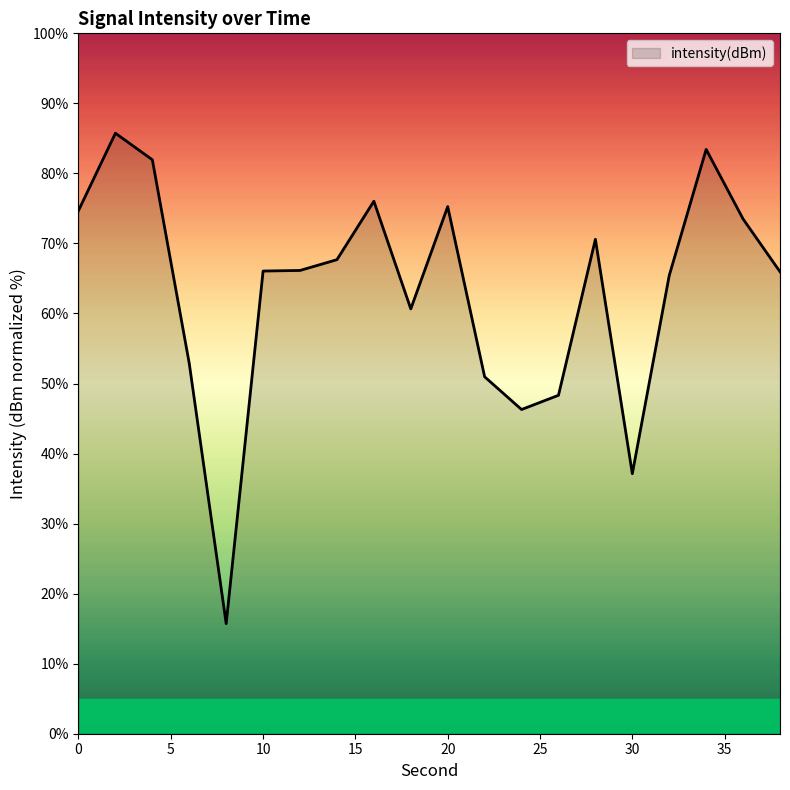

What is the maximum value shown in the chart?

85.7